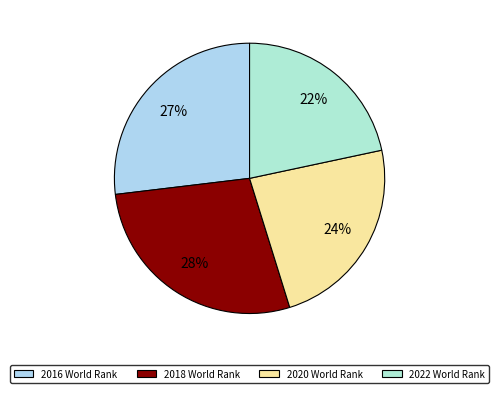

Count the number of slices in the pie.

4